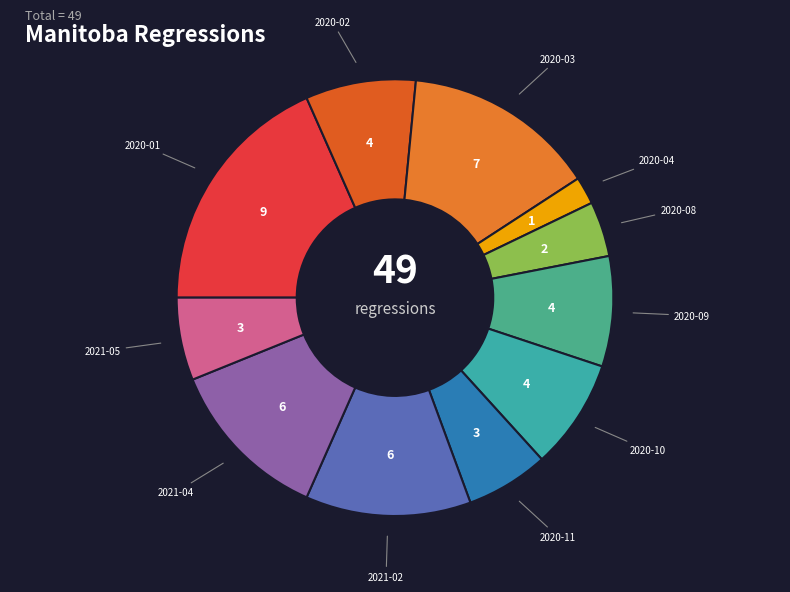

How many slices are in this pie chart?

11